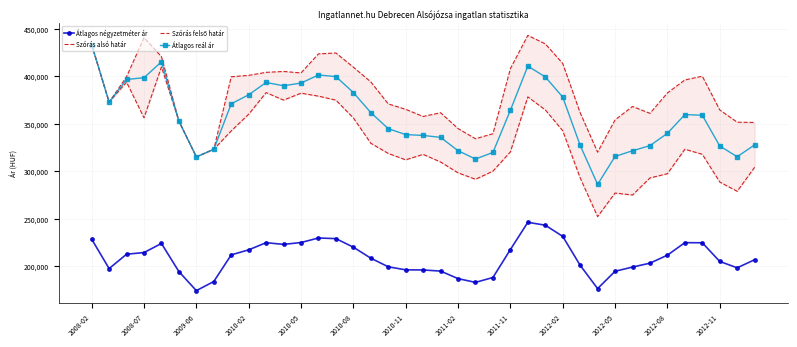

In Átlagos négyzetméter ár, how many points are higher than both neighbors (excluding endpoints)?

5